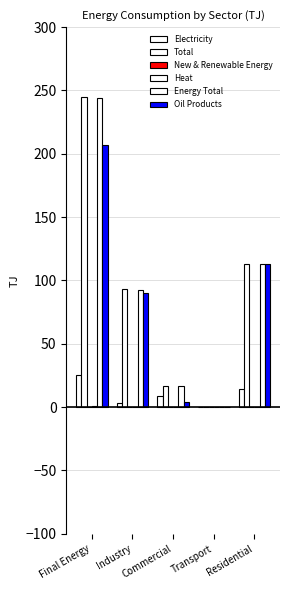

Does the chart contain stacked bars?

No